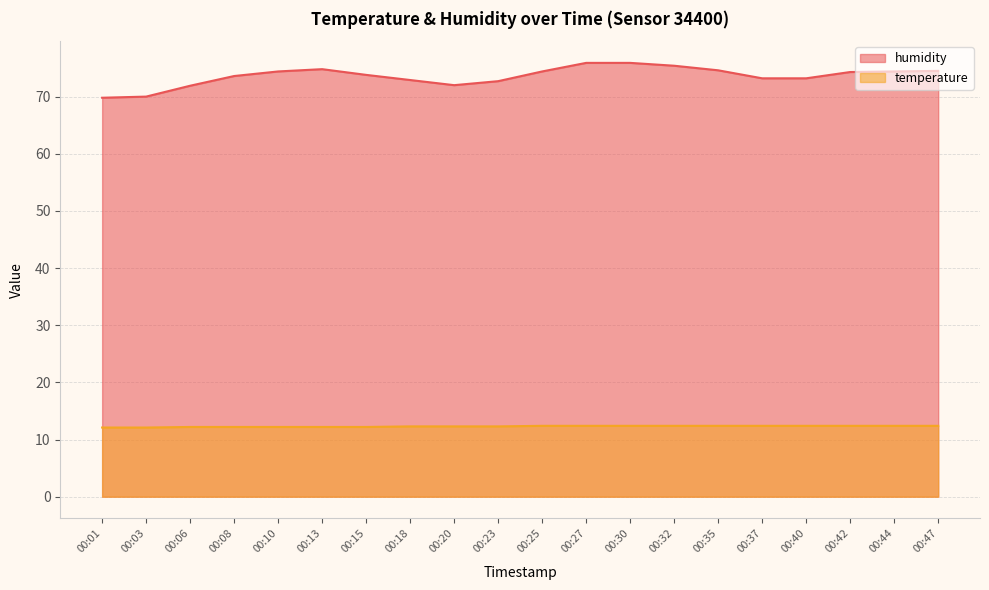

What is the maximum value shown in the chart?

75.9